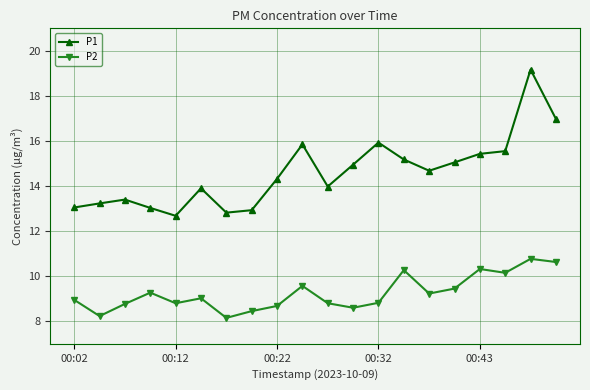

Which series has the largest total across all categories?

P1